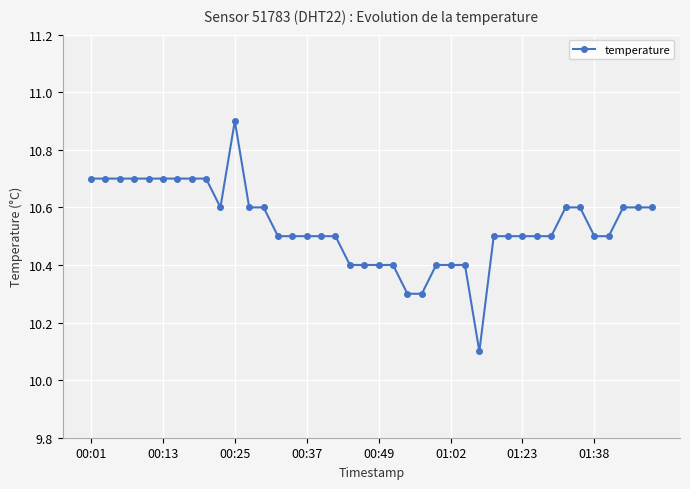

What is the difference between the maximum and minimum values?

0.8